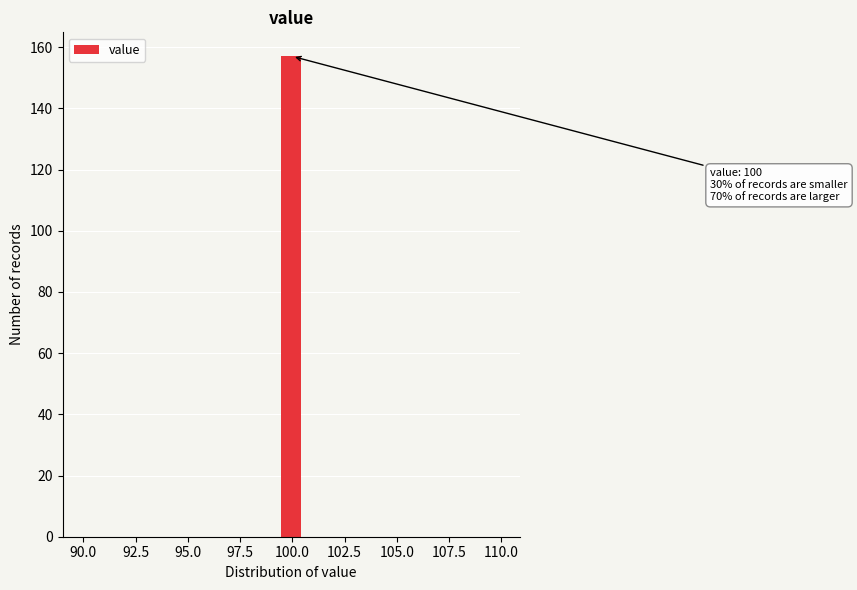

Around what value on the x-axis is the tallest bar? Give the approximate position of its centre, as read against the axis.

100.0